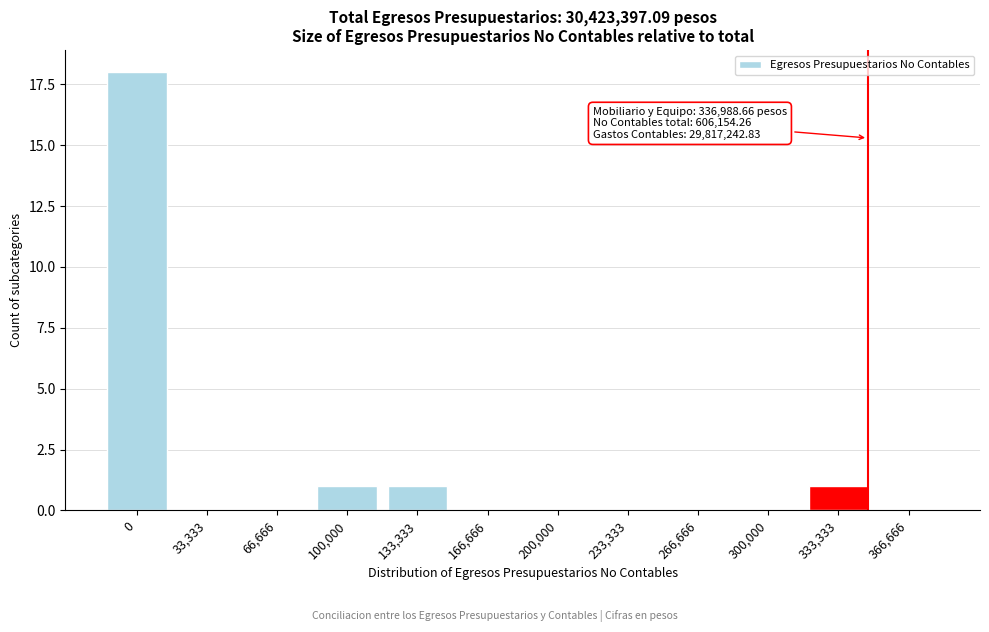

Reading left to right, list all the values displayed in this chart.

0=18	33,333=0	66,666=0	100,000=1	133,333=1	166,666=0	200,000=0	233,333=0	266,666=0	300,000=0	333,333=1	366,666=0